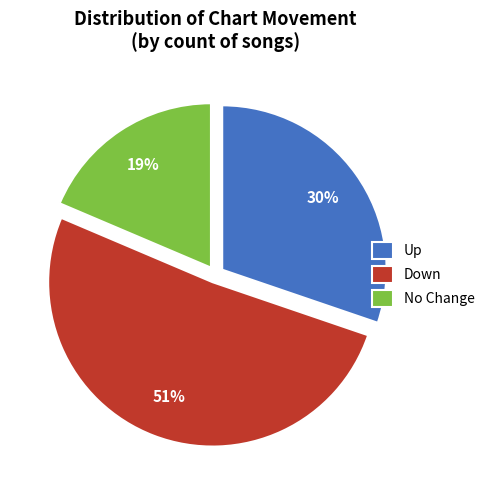

To the nearest percent, what is the combined percentage of Up and No Change?

49%